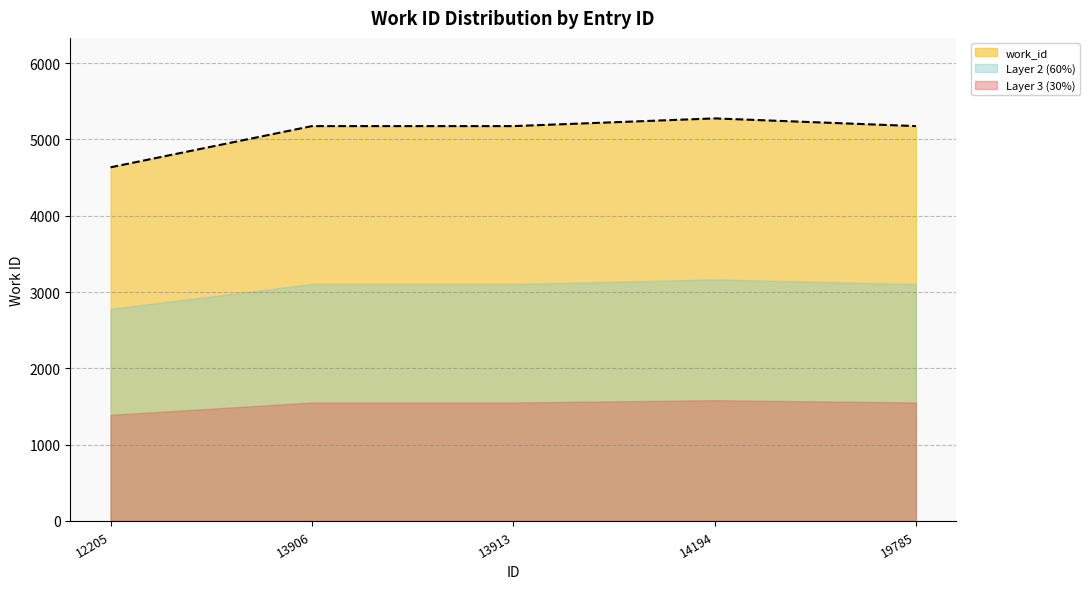

What is the sum of all values?

25436